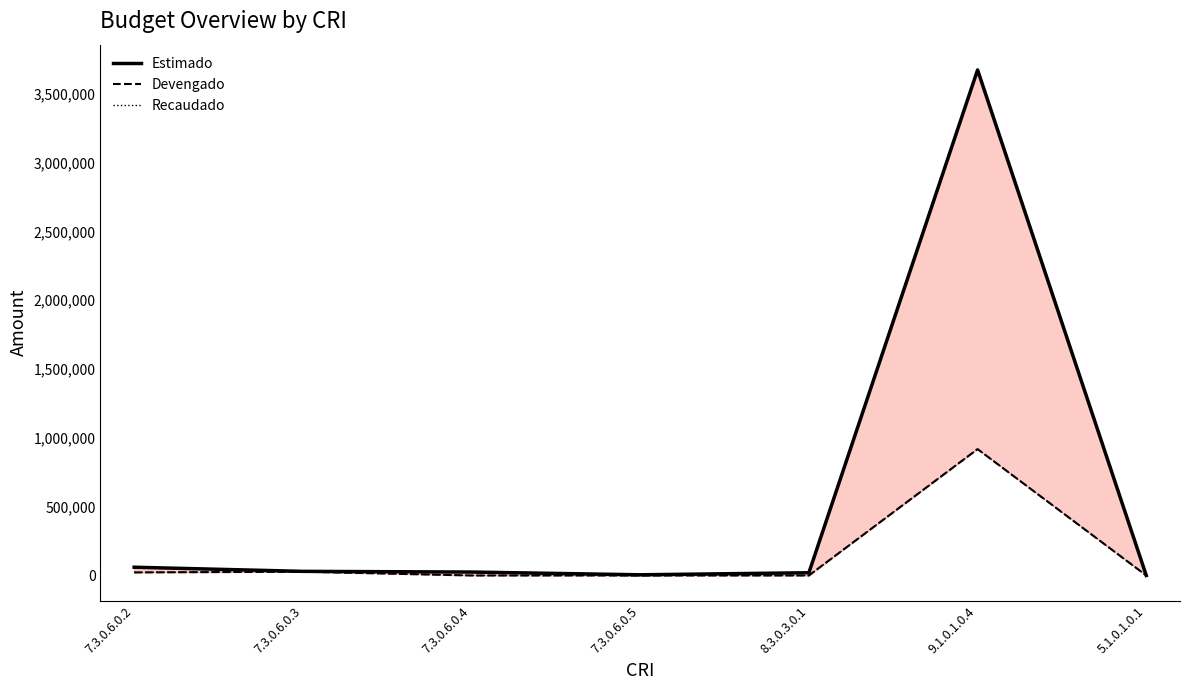

How many data points does each series have?

7